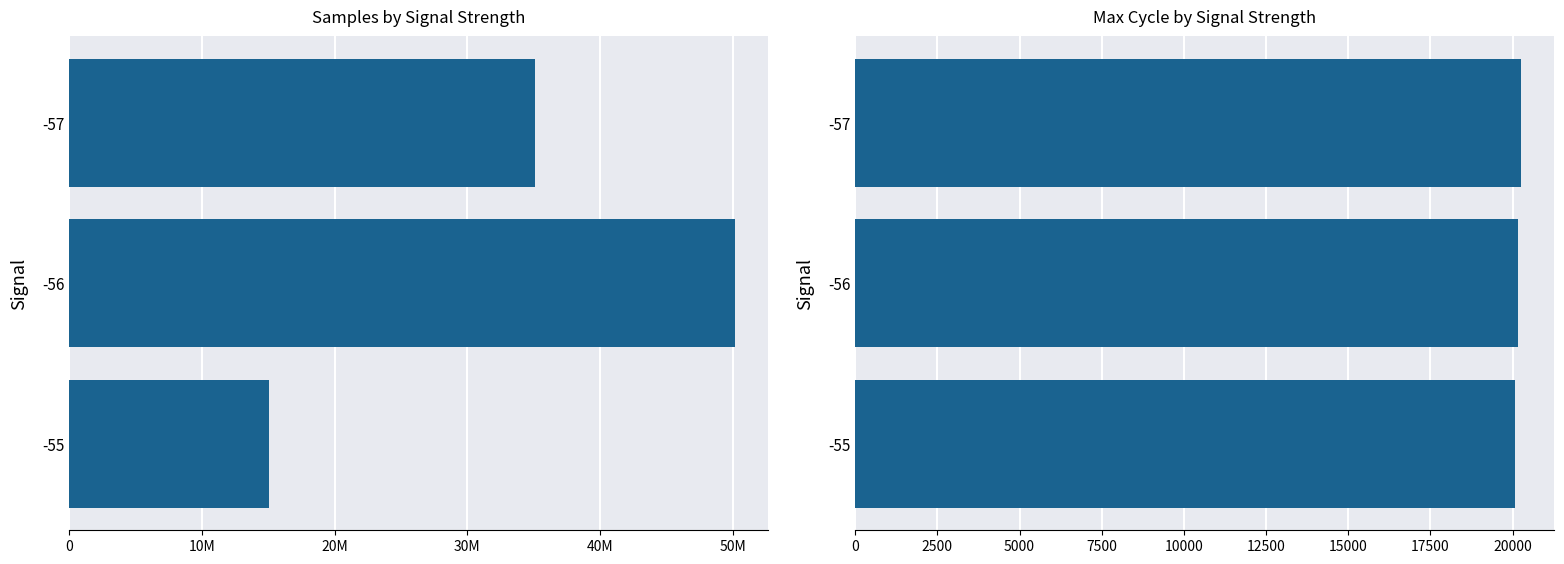

Reading right to left, transcribe all the data shown in this chart.

Samples: 15068240.0	50171944.0	35108484.0
Max_cycle: 20066.3	20158.5	20258.4